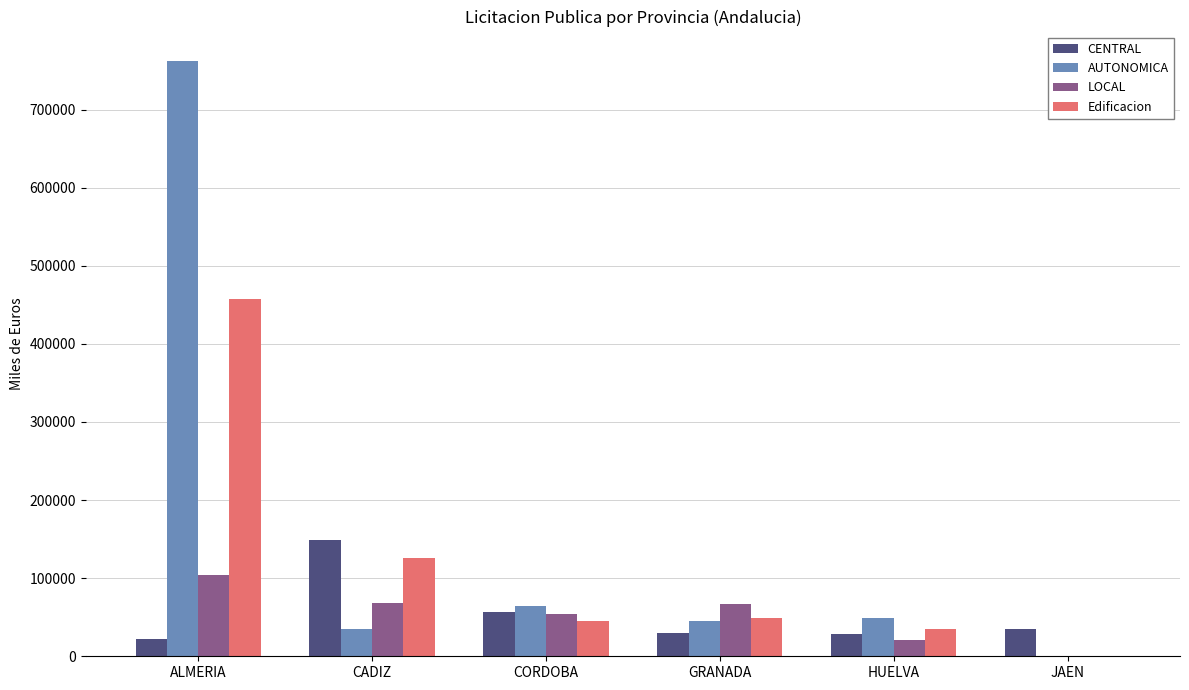

The value of CENTRAL at CADIZ is 148650.9. True or false?

True